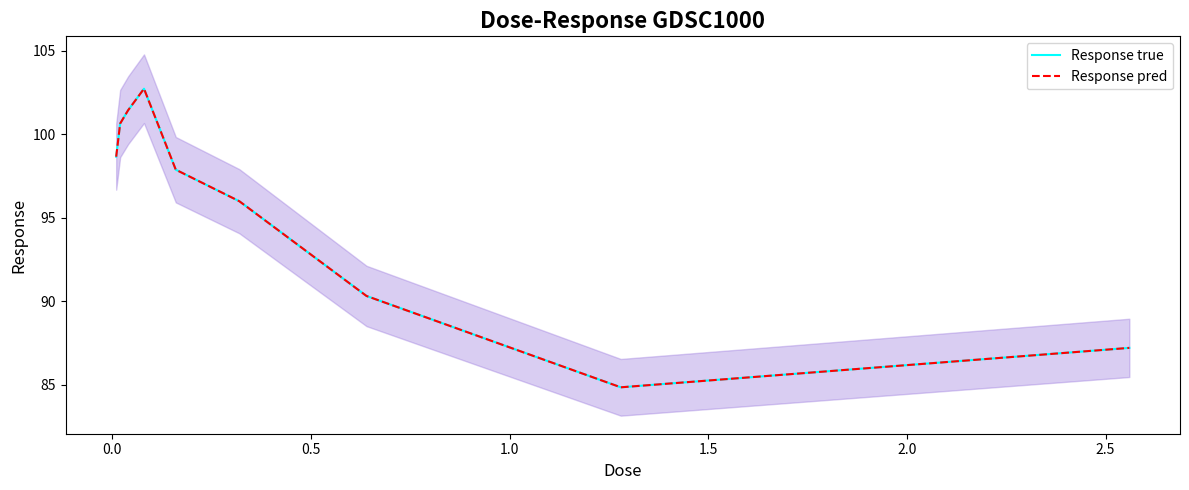

True or false: Response true has a value of 49.3 at 2.0.

False